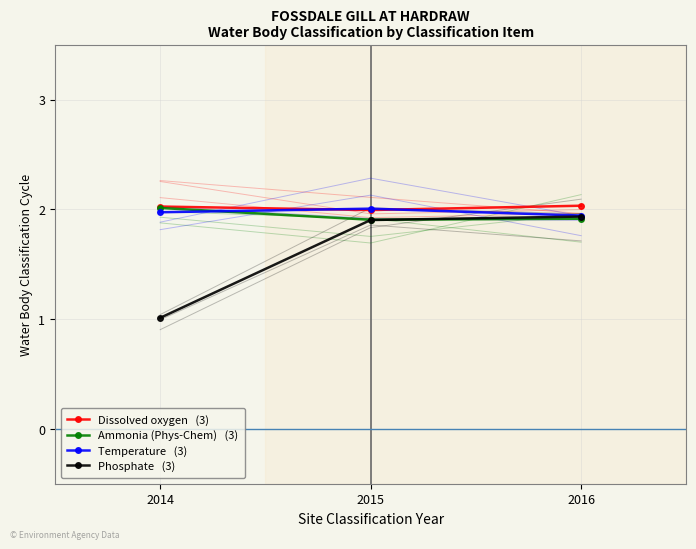

Which series has the largest total across all categories?

Dissolved oxygen   (3)